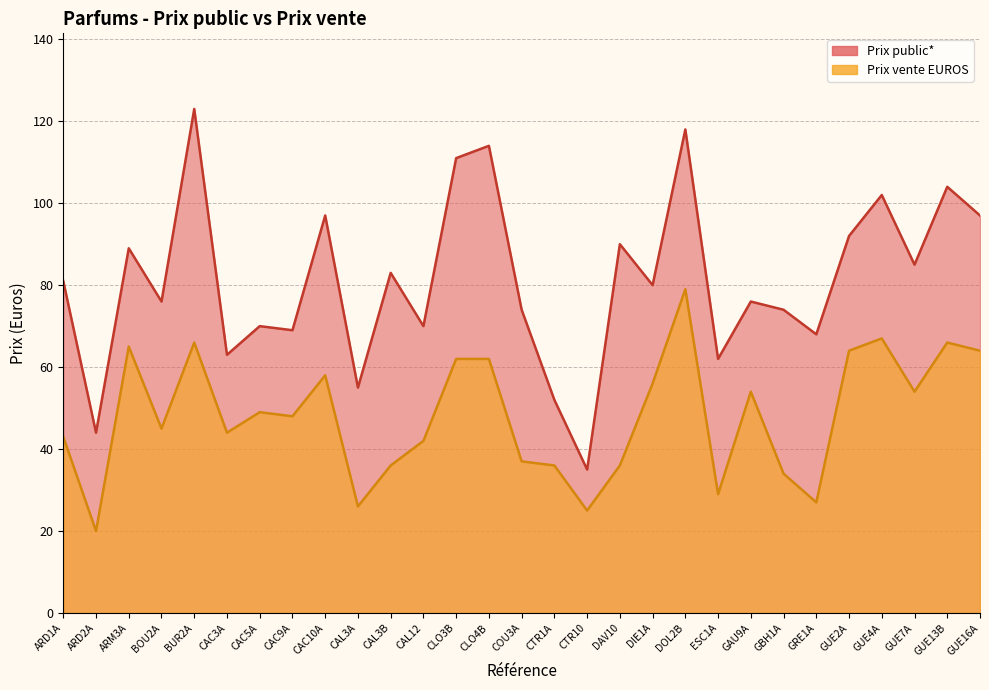

Reading left to right, list all the values displayed in this chart.

Prix public*: 81	44	89	76	123	63	70	69	97	55	83	70	111	114	74	52	35	90	80	118	62	76	74	68	92	102	85	104	97
Prix vente EUROS: 43	20	65	45	66	44	49	48	58	26	36	42	62	62	37	36	25	36	56	79	29	54	34	27	64	67	54	66	64